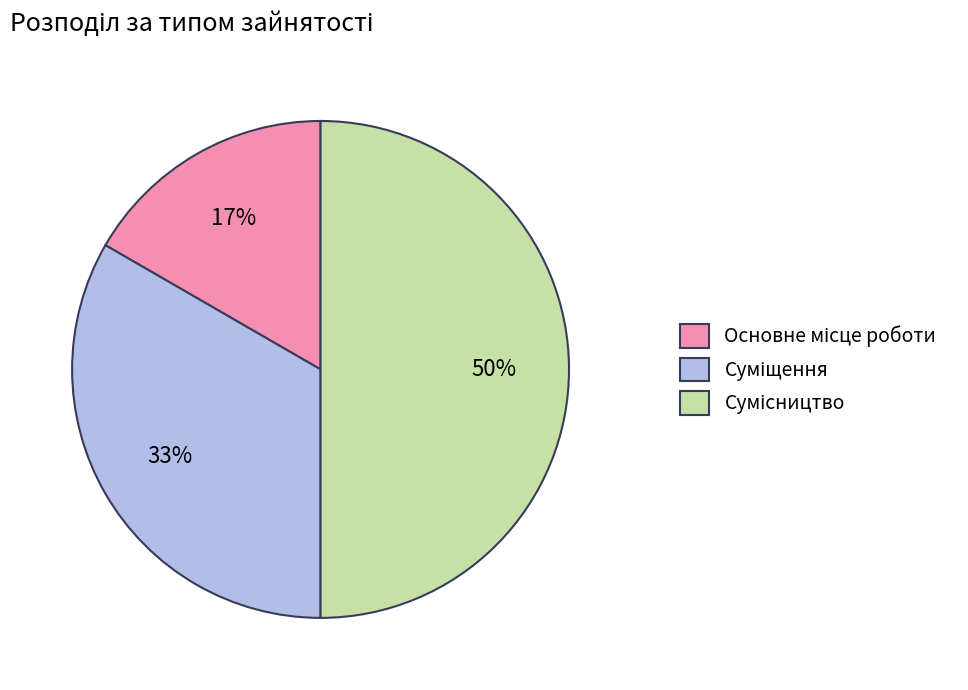

To the nearest percent, what is the average slice percentage?

33%